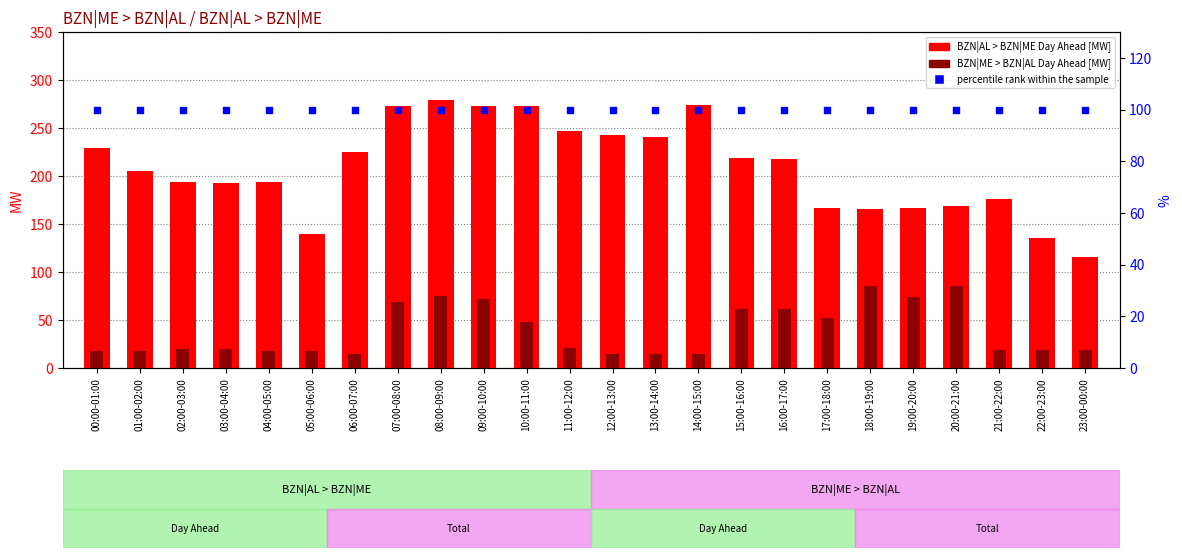

Is the value of percentile rank within the sample at 23:00-00:00 greater than the value of BZN|ME > BZN|AL Day Ahead [MW] at 13:00-14:00?

Yes